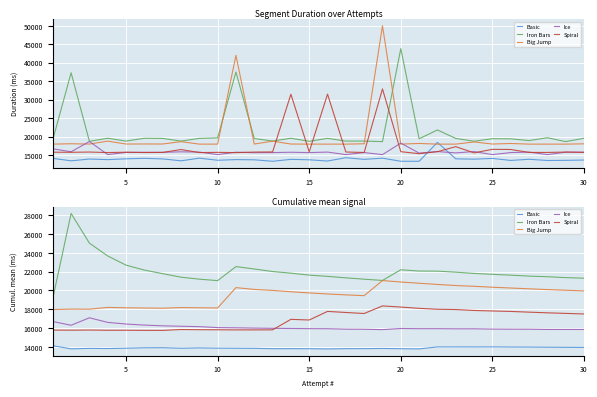

Does the chart display data point markers on the line(s)?

No